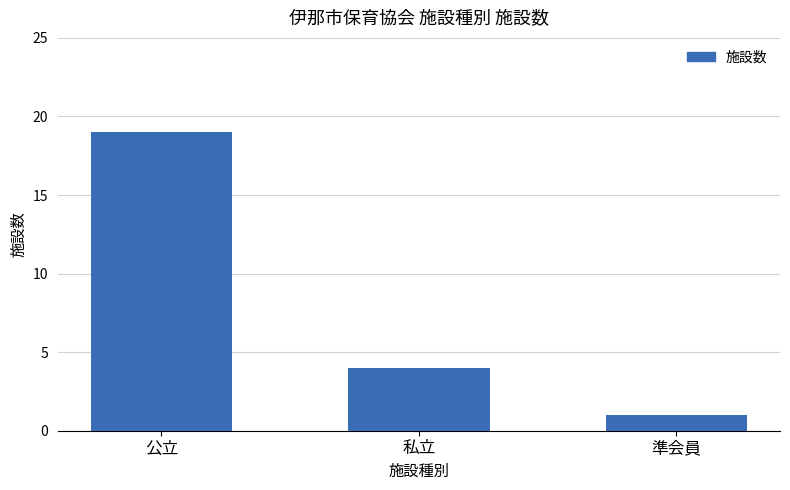

Which category has the lowest value across all series?

準会員